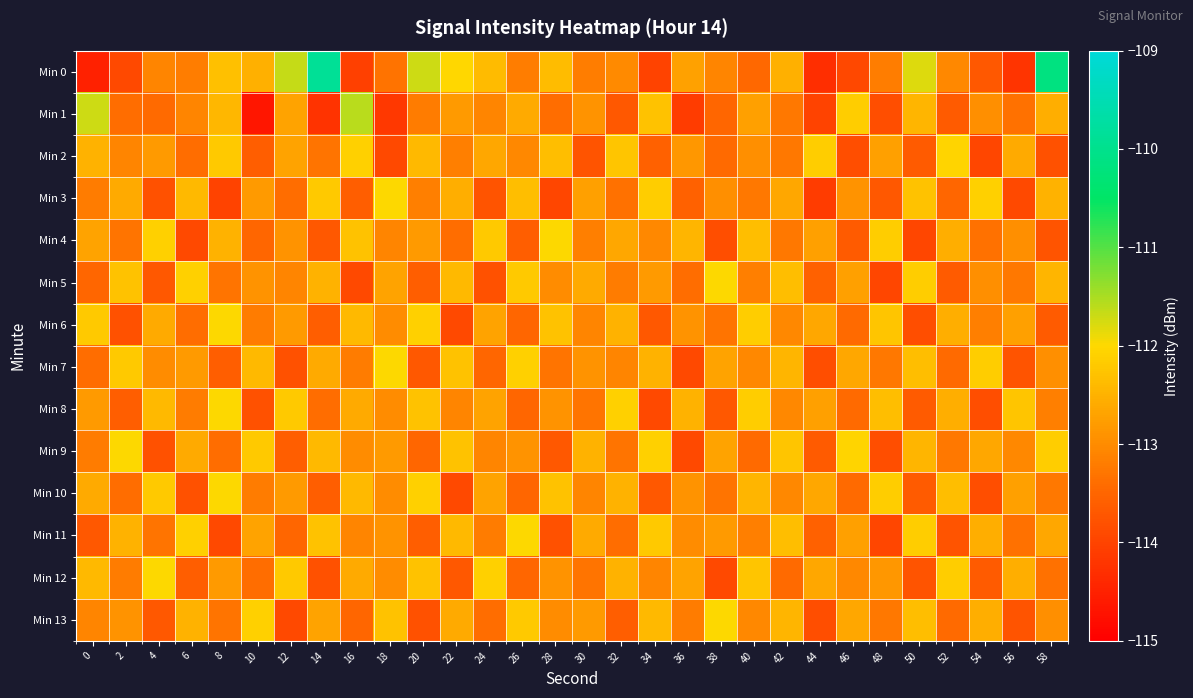

At 48, list the series in order from smallest to largest.

Min 5, Min 11, Min 1, Min 9, Min 3, Min 7, Min 13, Min 0, Min 12, Min 2, Min 8, Min 6, Min 4, Min 10